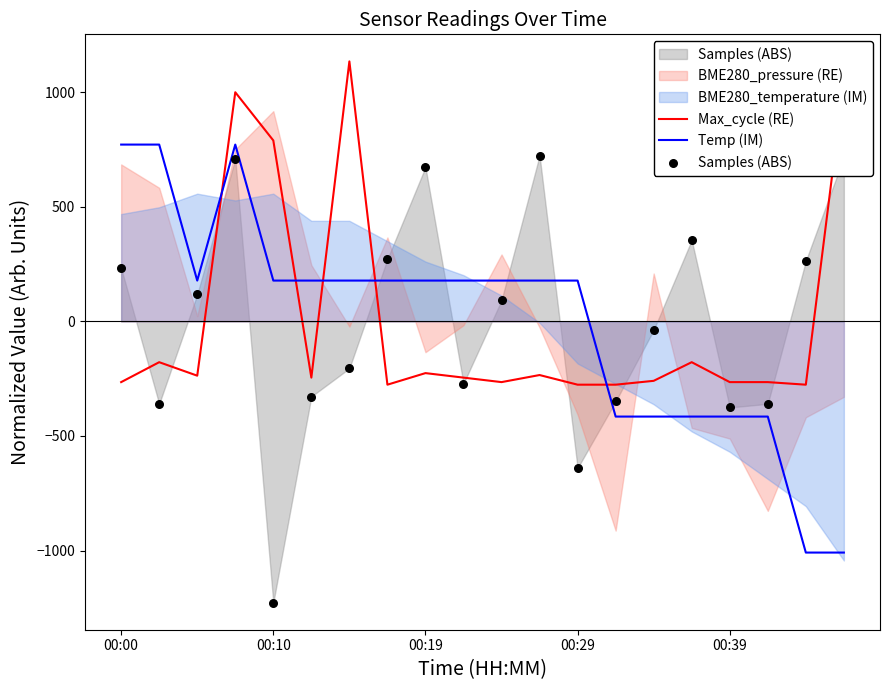

Which series reaches the maximum Y coordinate?

Max_cycle (RE)